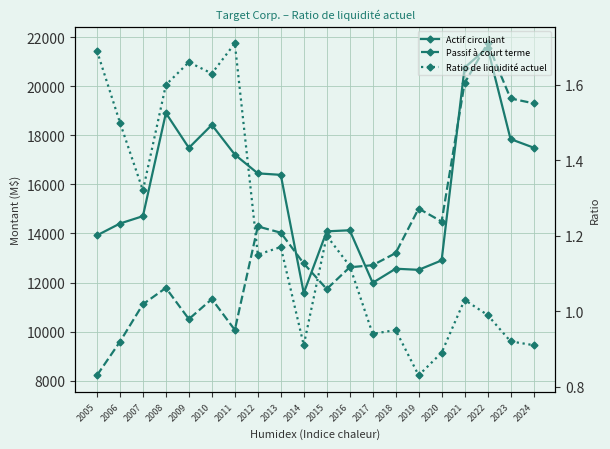

True or false: Passif à court terme has more than 2 interior local peaks.

True